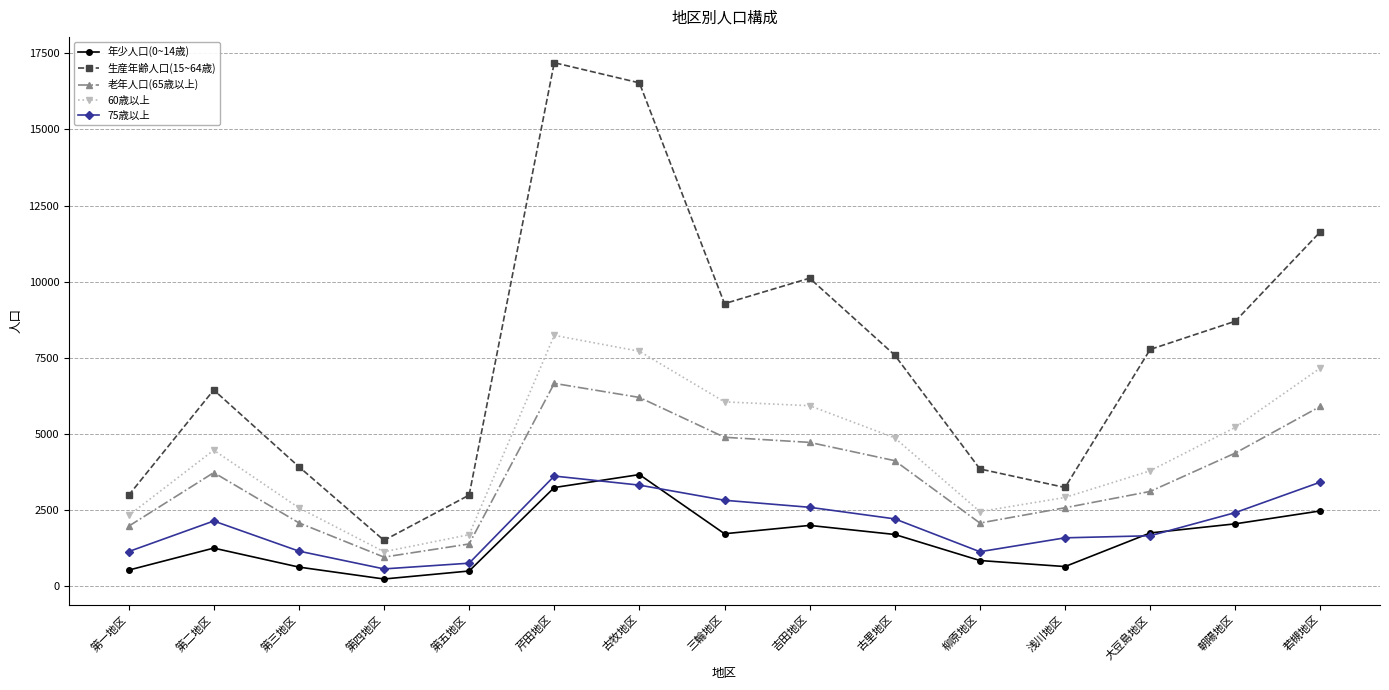

True or false: 生産年齢人口(15~64歳) and 年少人口(0~14歳) cross at least once.

False